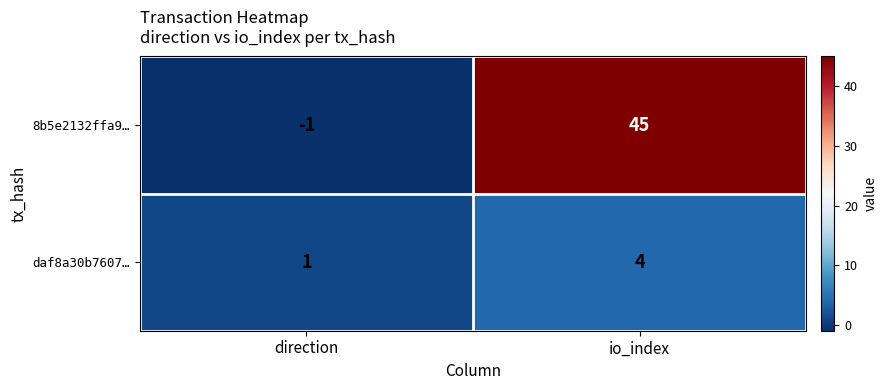

Which series changed the most between direction and io_index?

8b5e2132ffa9…